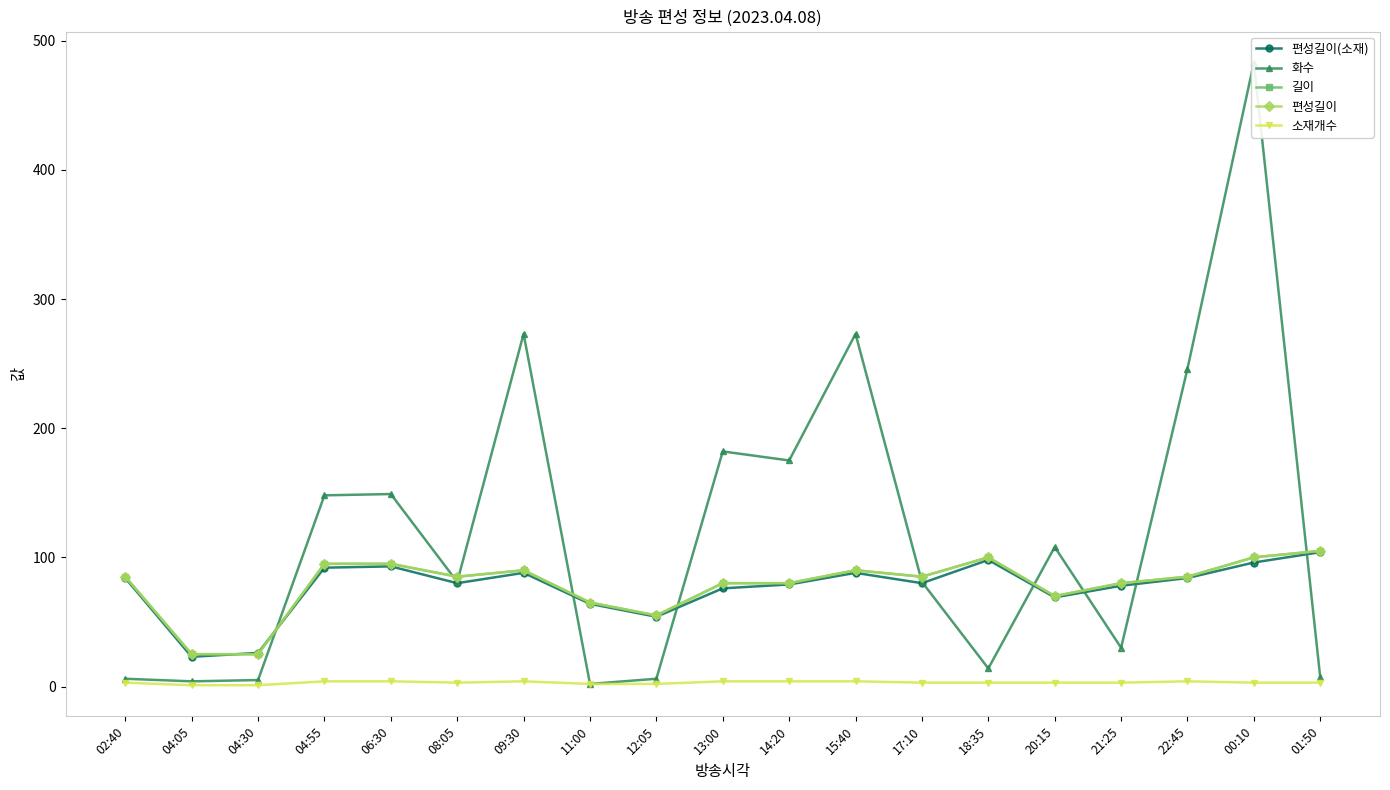

Between which two adjacent categories do 편성길이(소재) and 화수 first intersect?

04:30 and 04:55